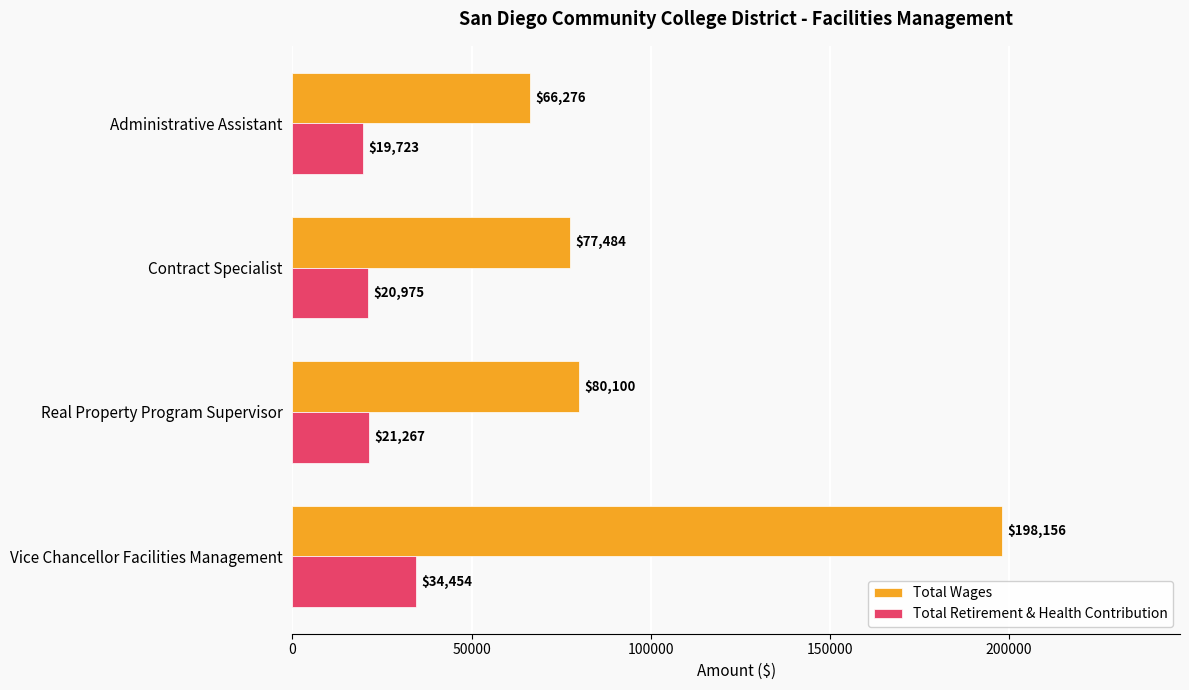

What value does the Total Wages series have at Real Property Program Supervisor, to the nearest 50?

80100